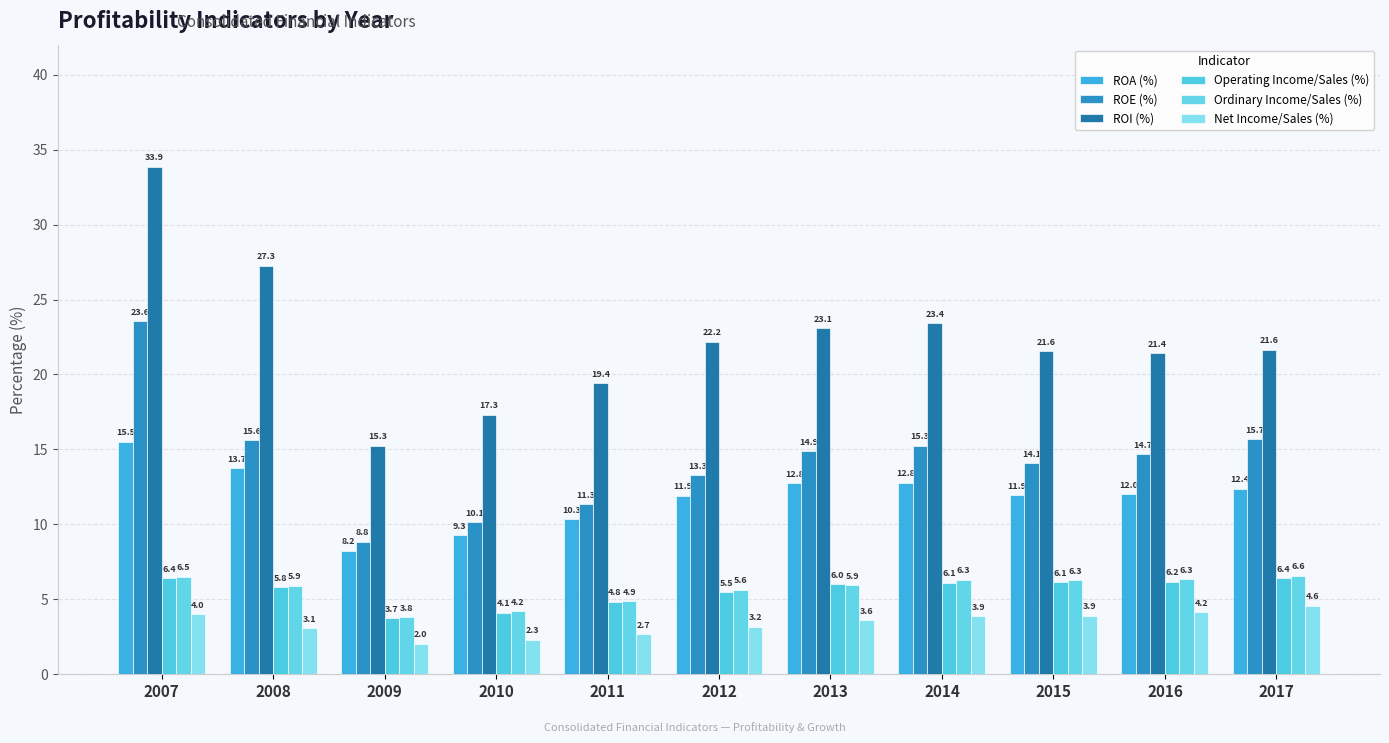

Which series has the largest total across all categories?

ROI (%)